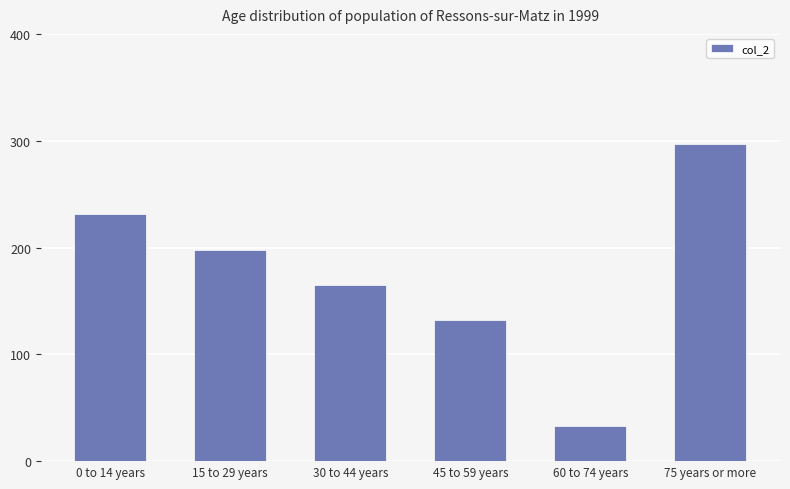

The value at 15 to 29 years is 198. True or false?

True